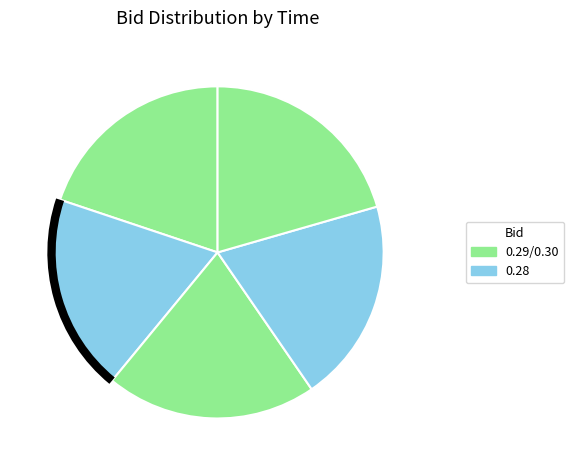

How many segments does this pie chart have?

5